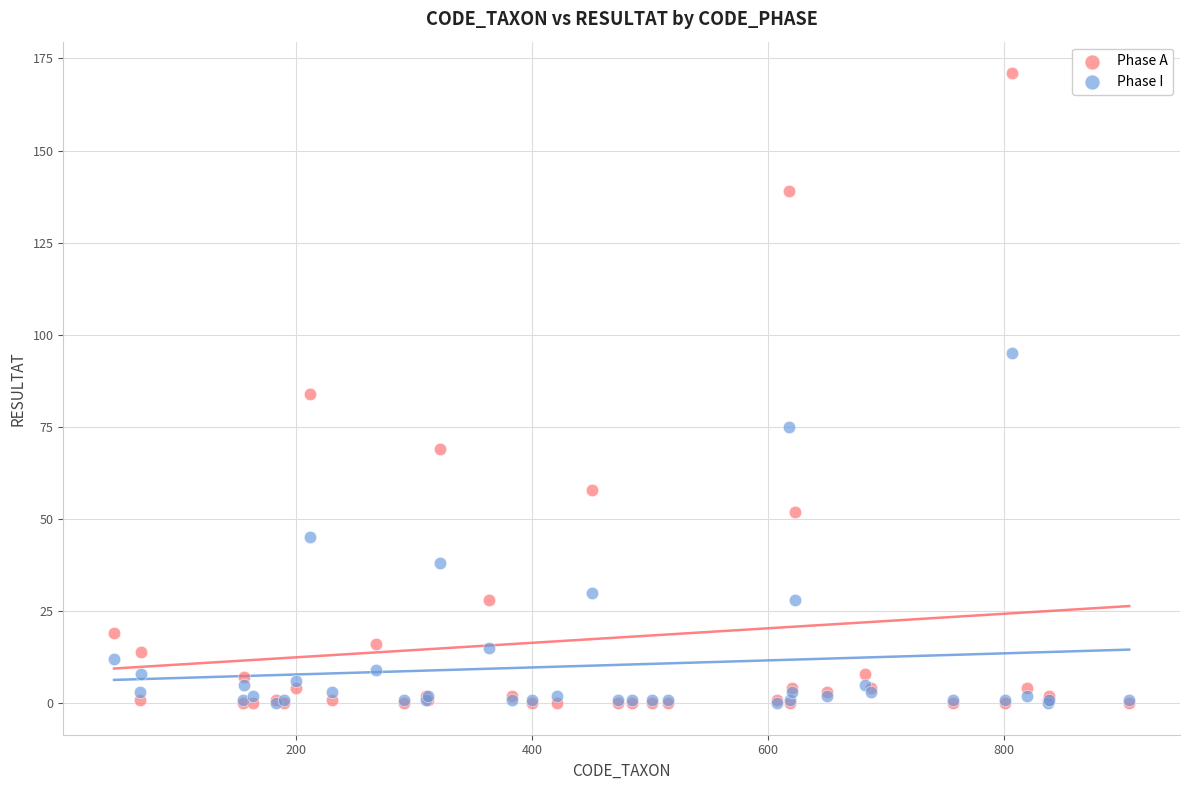

In the Phase I series, what Y value is closest to 47?

45